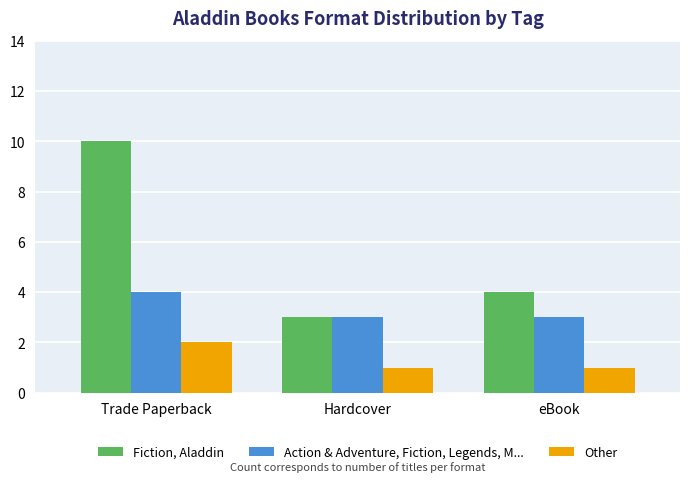

How many bars are there in each group?

3